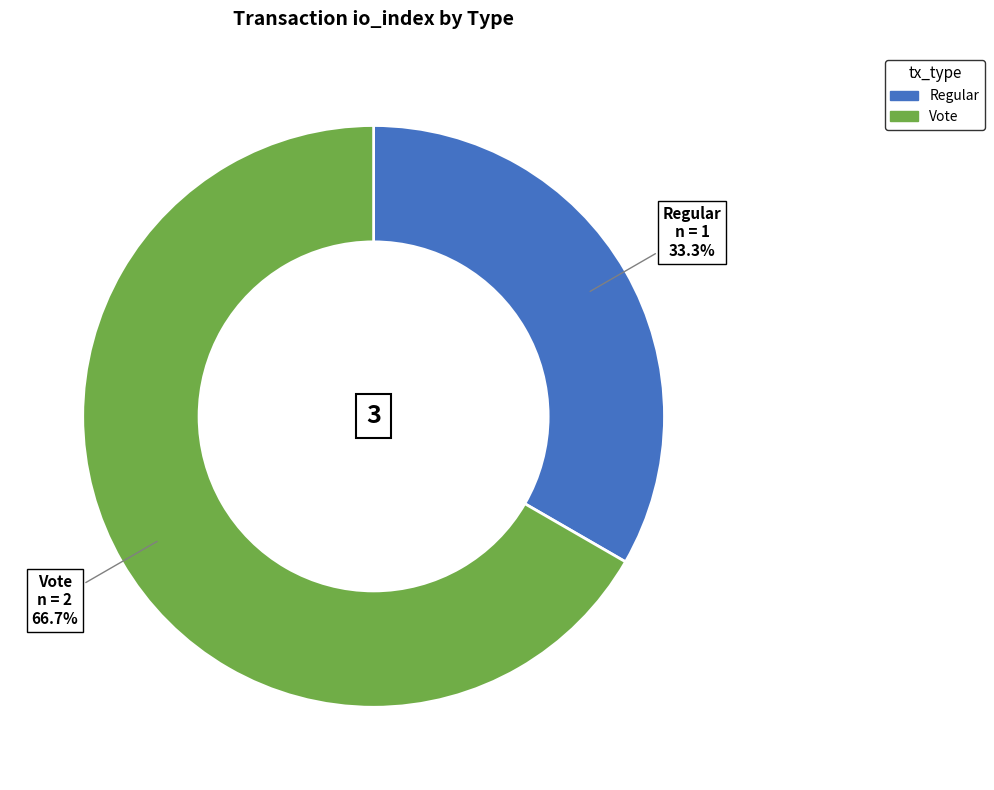

Does Regular account for over 50% of the chart?

No